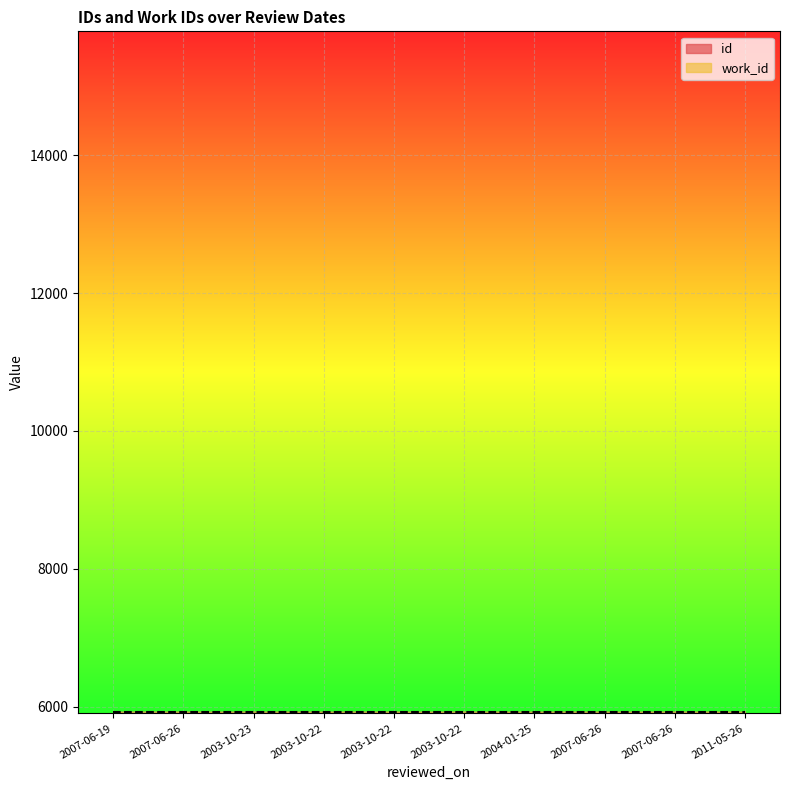

The chart shows a value of 157.4 at 2003-10-23. True or false?

True